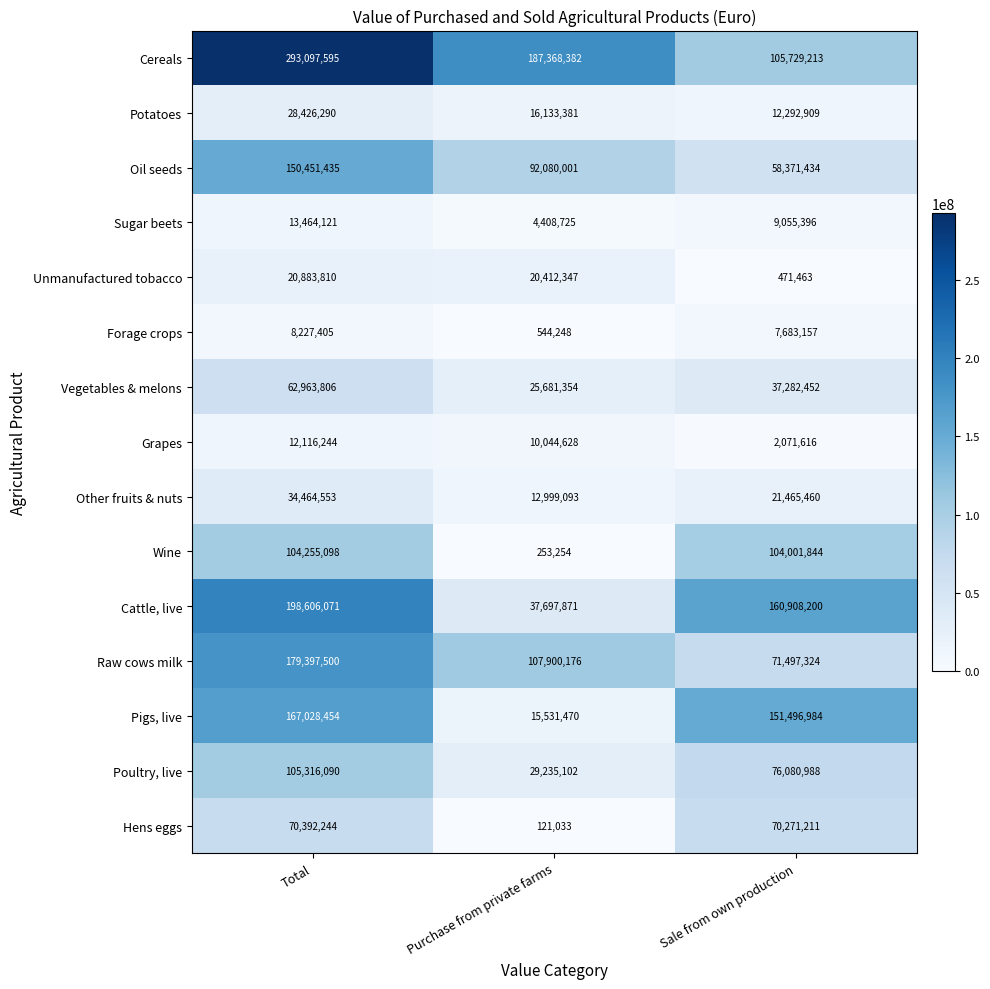

At which label is Other fruits & nuts closest to 23731823?

Sale from own production